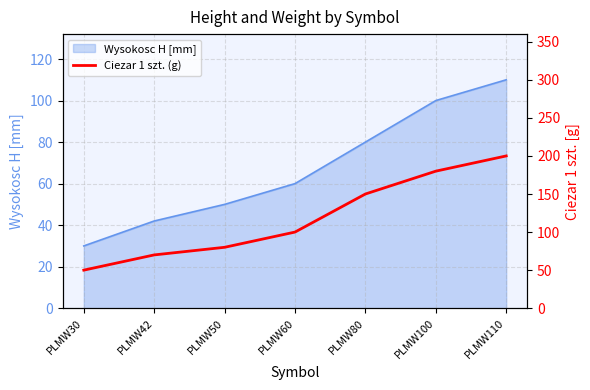

List the labels in order of value, smallest first.

PLMW30, PLMW42, PLMW50, PLMW60, PLMW80, PLMW100, PLMW110